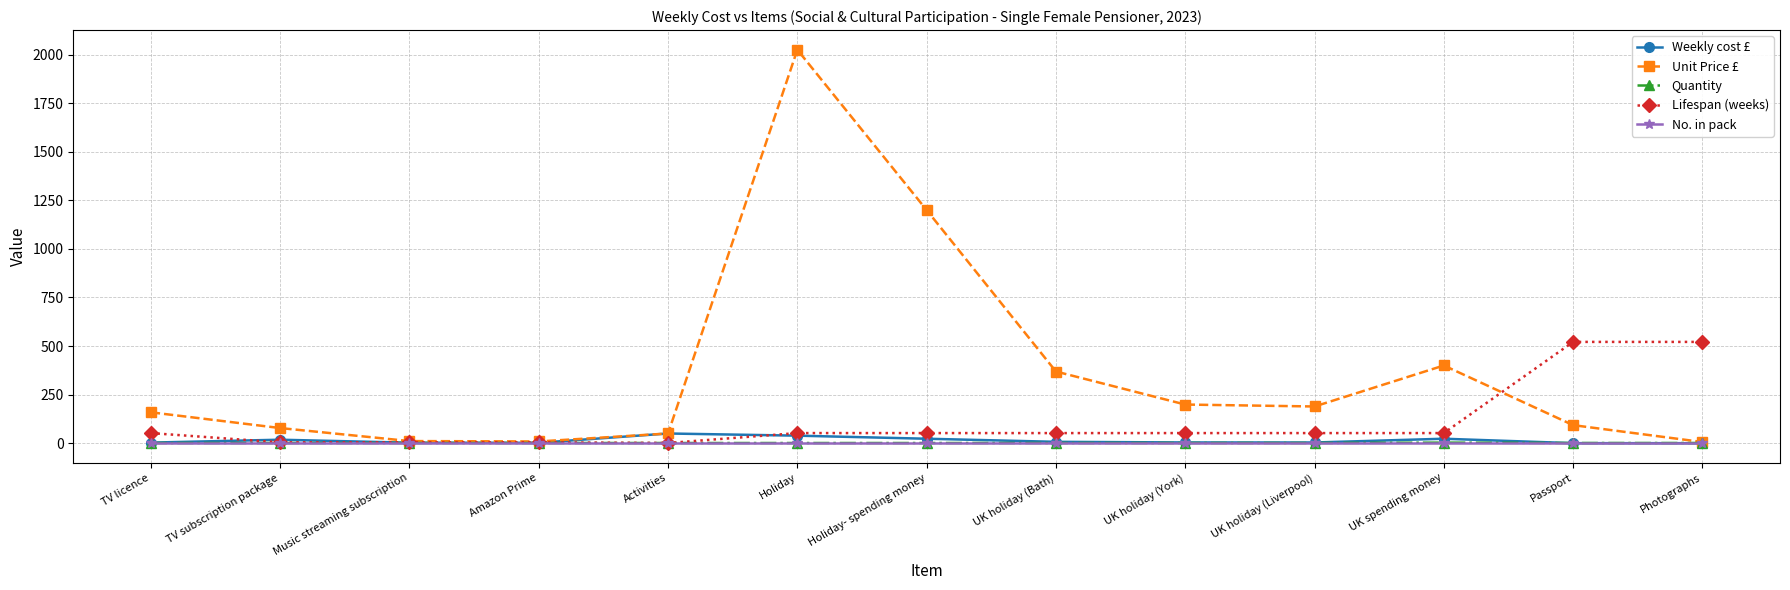

What is the greatest value displayed?

2025.2